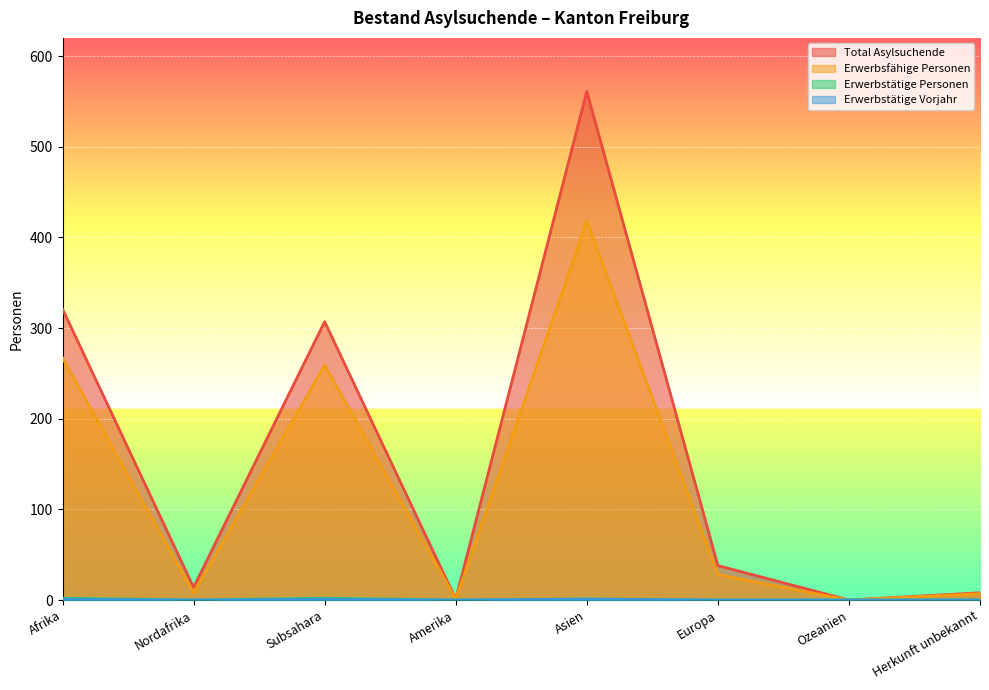

How many interior local valleys does the Total Asylsuchende series have?

3